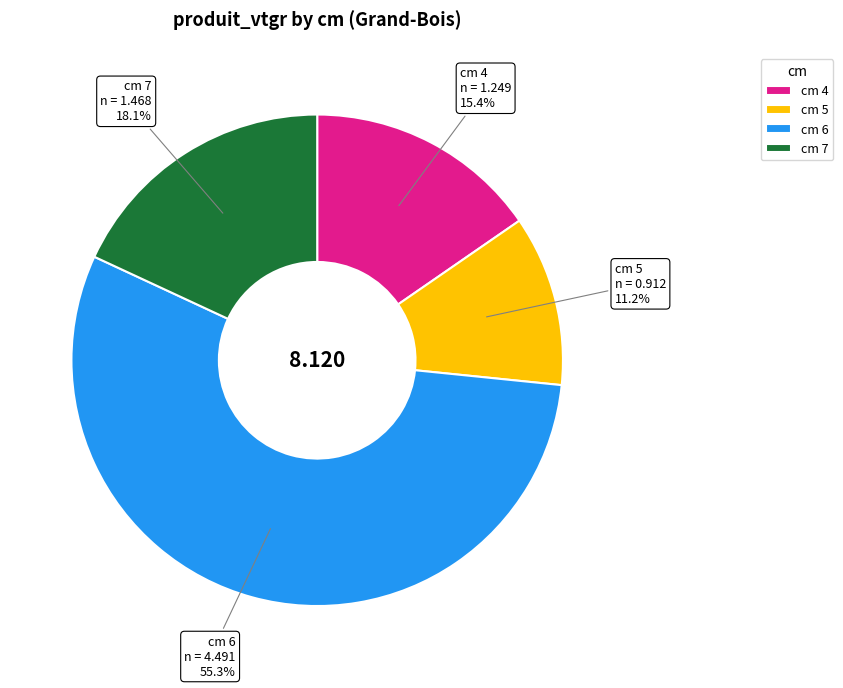

Do cm 5 and cm 7 together represent more than half of the pie?

No